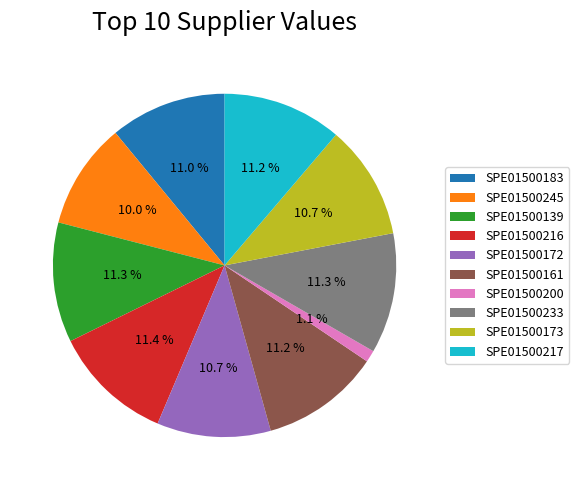

What is the total percentage of SPE01500172 and SPE01500216?

22.1%